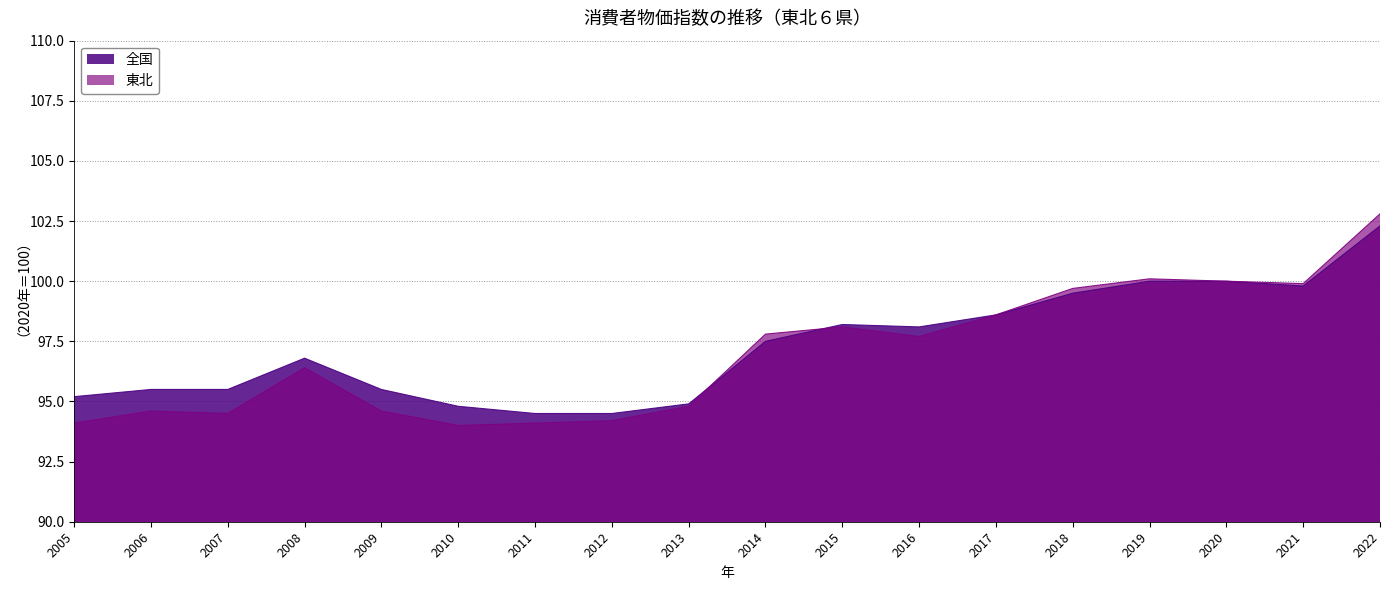

What is the highest value of the 東北 series?

102.8